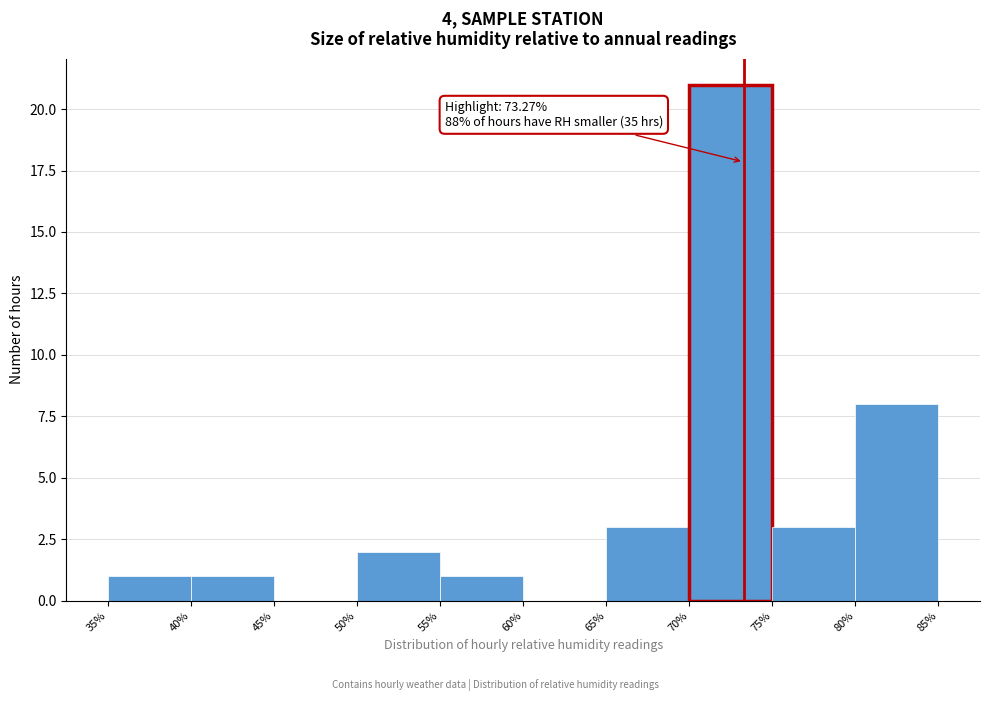

Which range on the x-axis has the tallest bar?

70% to 75%